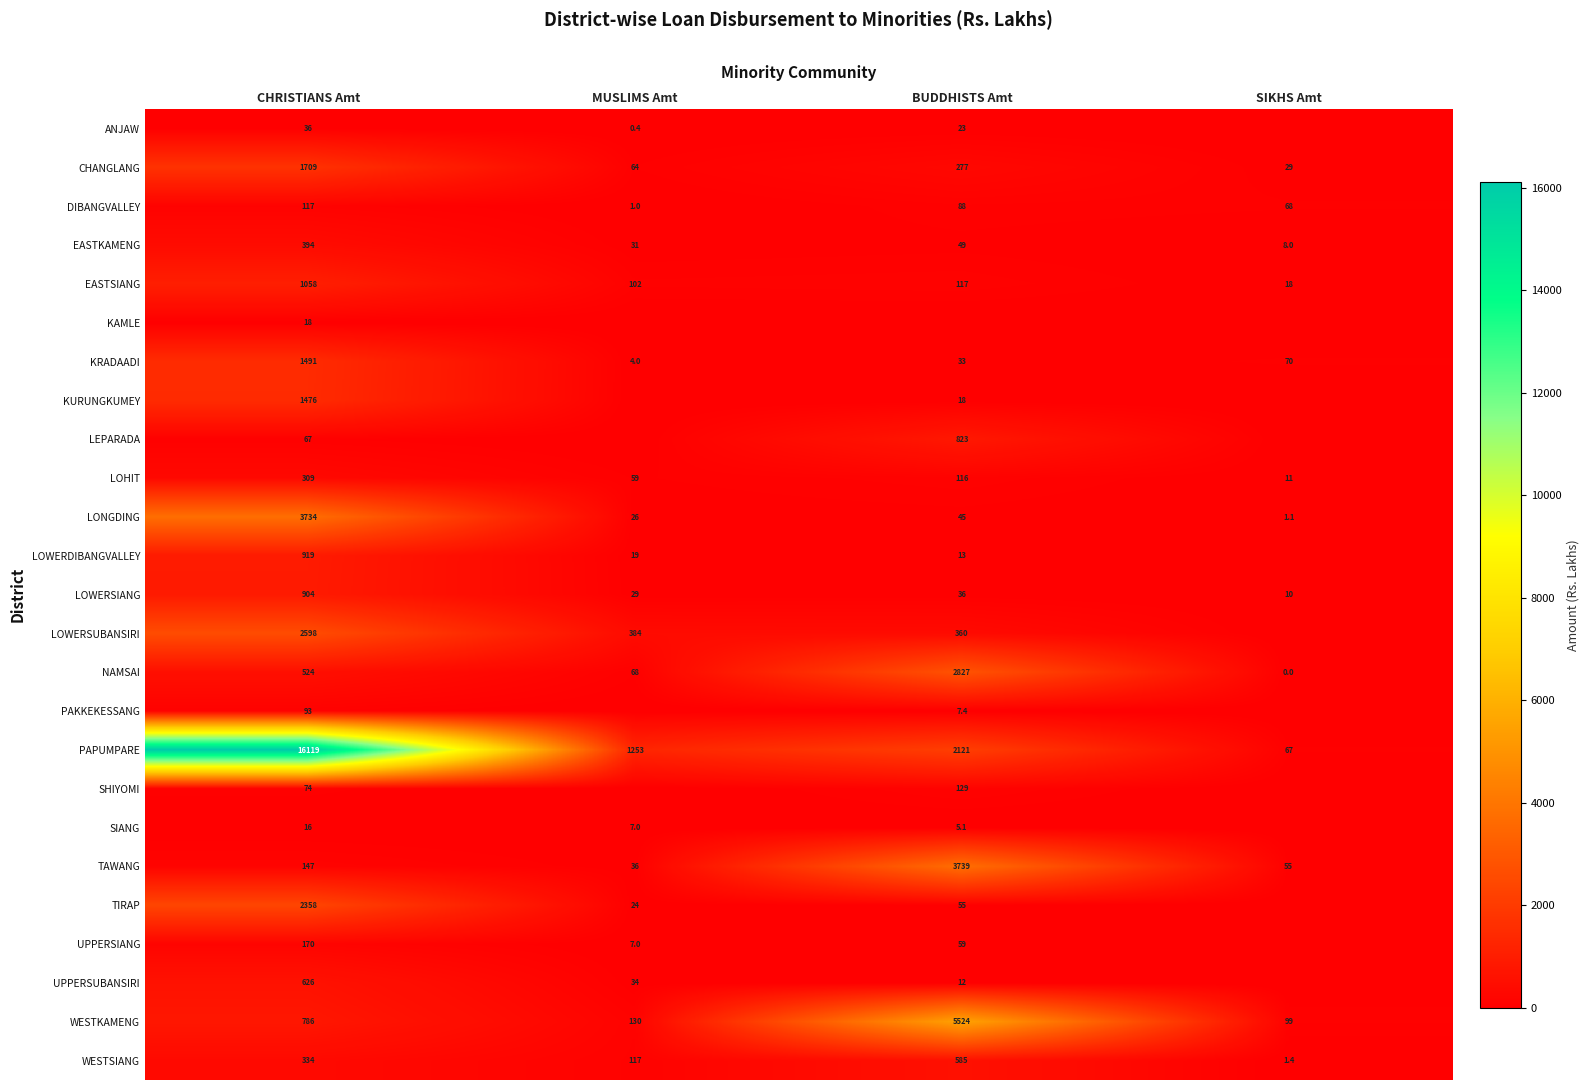

At CHRISTIANS Amt, list the series in order from largest to smallest.

PAPUMPARE, LONGDING, LOWERSUBANSIRI, TIRAP, CHANGLANG, KRADAADI, KURUNGKUMEY, EASTSIANG, LOWERDIBANGVALLEY, LOWERSIANG, WESTKAMENG, UPPERSUBANSIRI, NAMSAI, EASTKAMENG, WESTSIANG, LOHIT, UPPERSIANG, TAWANG, DIBANGVALLEY, PAKKEKESSANG, SHIYOMI, LEPARADA, ANJAW, KAMLE, SIANG